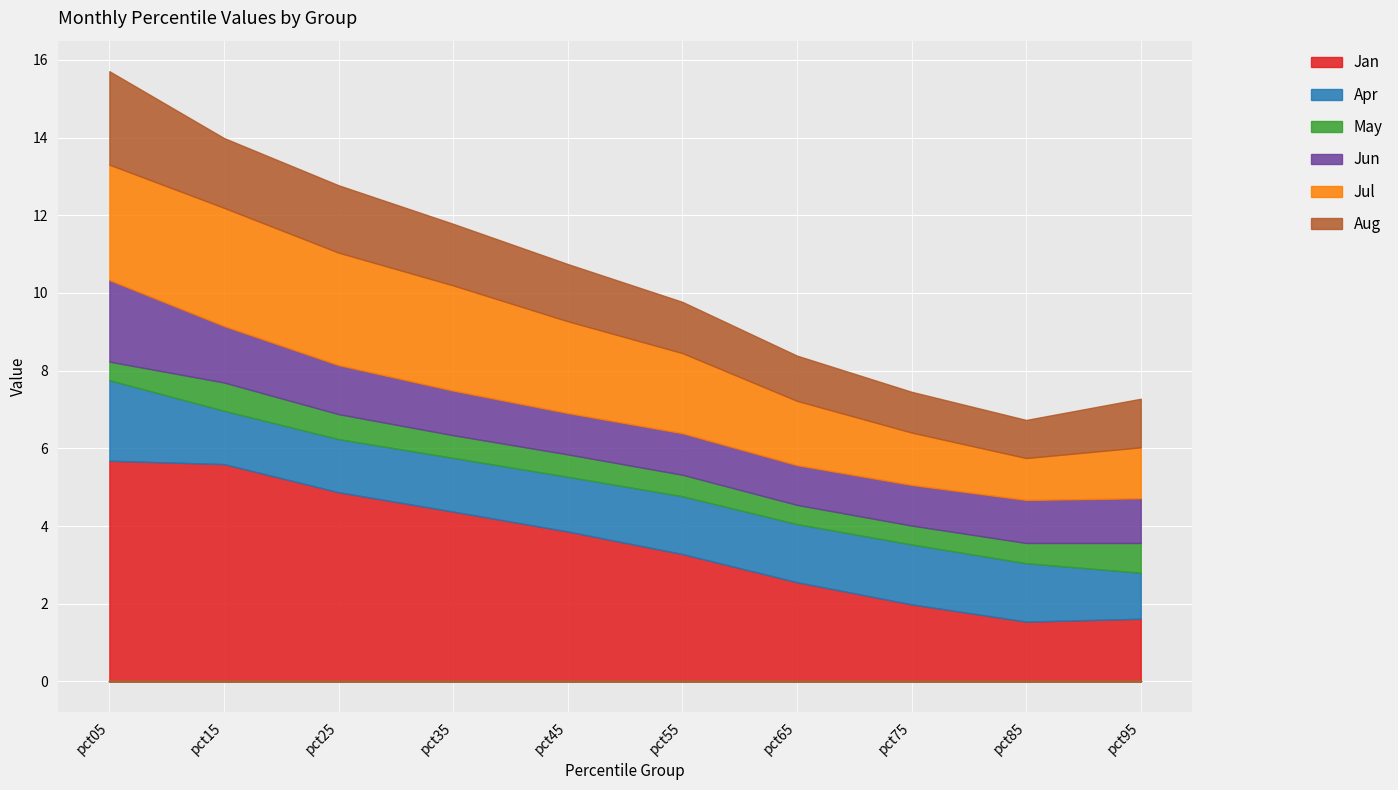

True or false: Jun has more than 1 interior local peaks.

False